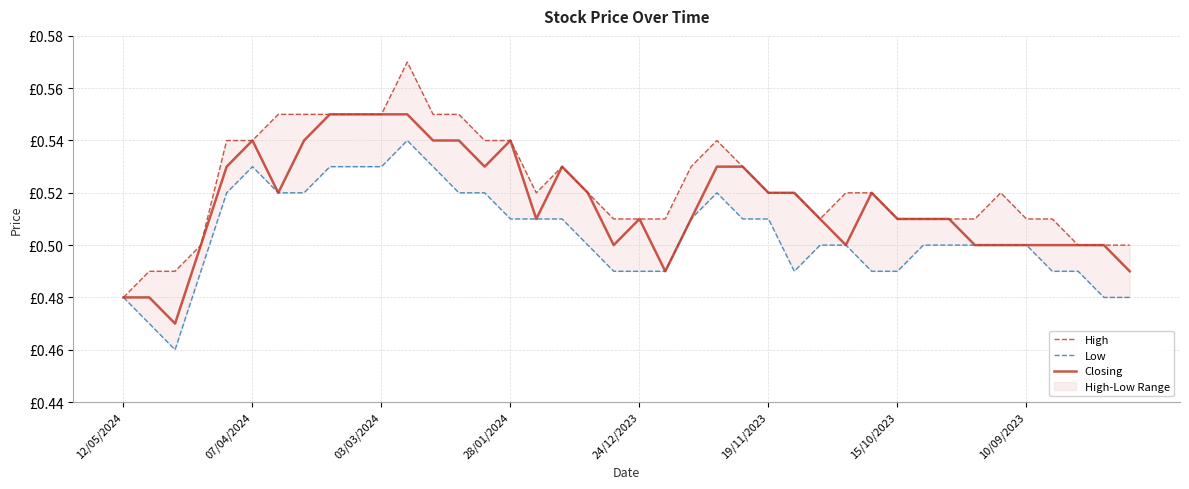

At how many categories does at least one series exceed 0?

40